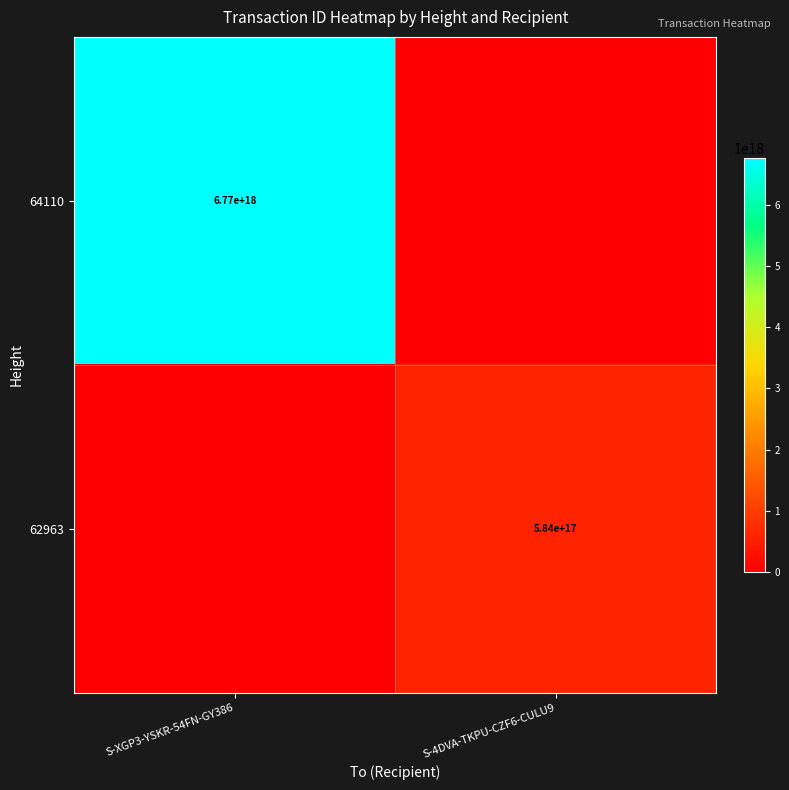

The value of 64110 at S-XGP3-YSKR-54FN-GY386 is 4614957771616130048. True or false?

False